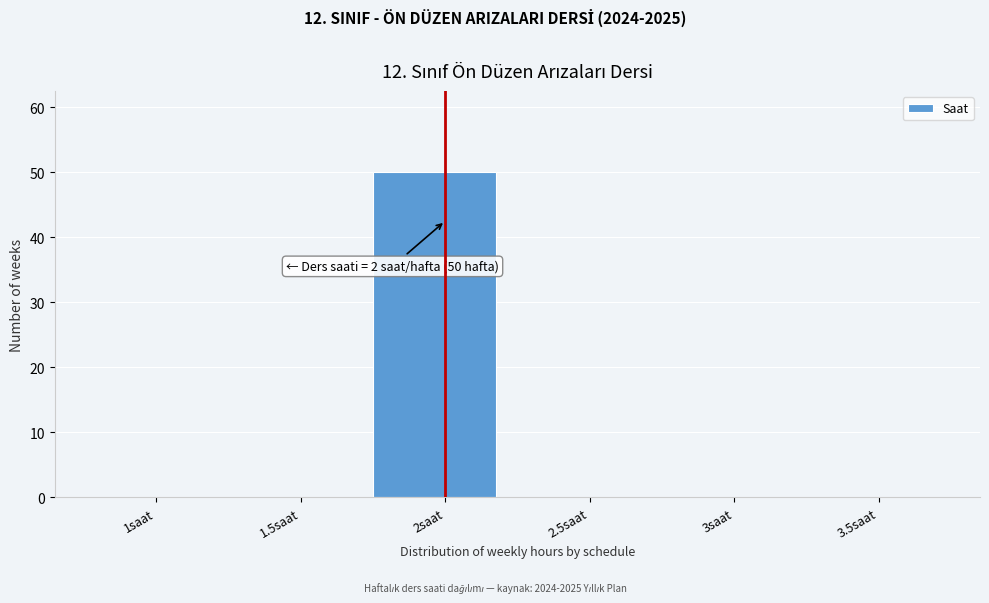

Reading right to left, extract all data points from this chart.

3.5saat=0	3saat=0	2.5saat=0	2saat=50	1.5saat=0	1saat=0